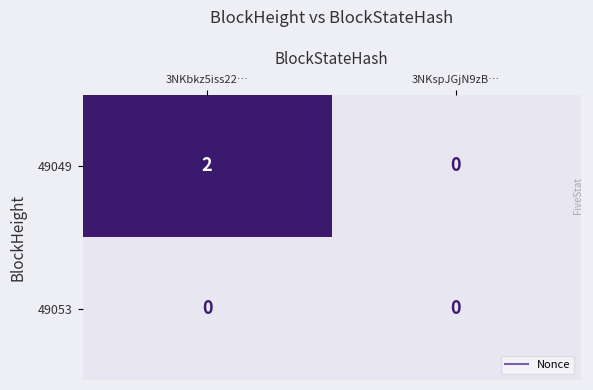

At which category is the sum across all series the highest?

3NKbkz5iss22…